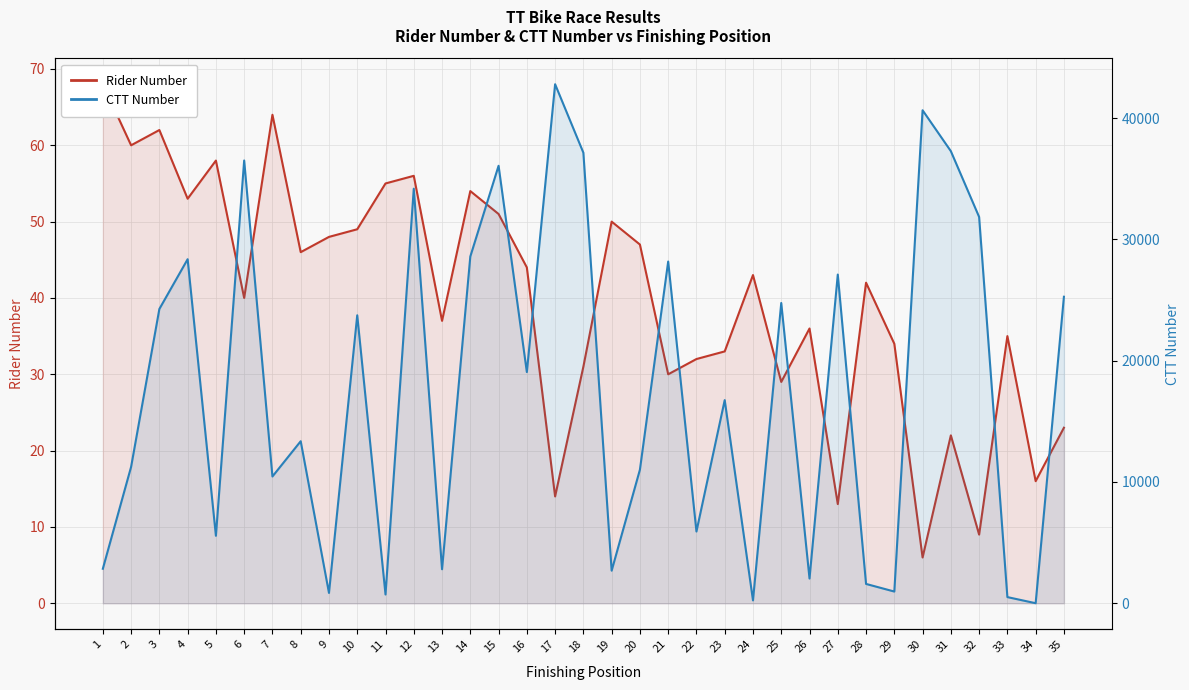

Is it true that Rider Number equals 42 at 22?

False